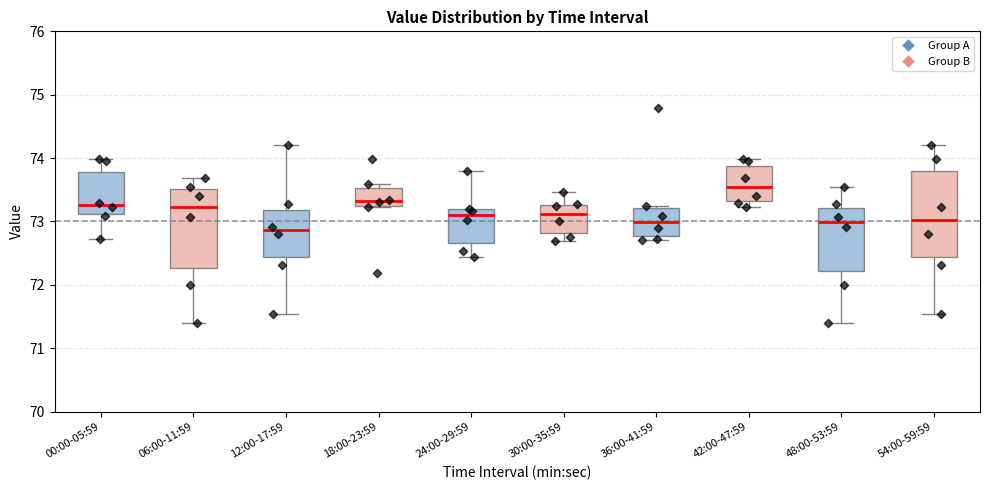

Reading left to right, read every box against the y-axis: the position of its median line, the range the box covers, and the ends of its whiskers. The values are not printed on the chart, so give them approximately, as read against the axis.

00:00-05:59: median 73.3, box 73.1 to 73.8, whiskers 72.7 to 74.0
06:00-11:59: median 73.2, box 72.3 to 73.5, whiskers 71.4 to 73.7
12:00-17:59: median 72.9, box 72.4 to 73.2, whiskers 71.5 to 74.2
18:00-23:59: median 73.3 (just above the box's lower edge), box 73.3 to 73.5, whiskers 73.2 to 73.6
24:00-29:59: median 73.1, box 72.7 to 73.2, whiskers 72.4 to 73.8
30:00-35:59: median 73.1, box 72.8 to 73.3, whiskers 72.7 to 73.5
36:00-41:59: median 73.0, box 72.8 to 73.2, whiskers 72.7 to 73.3
42:00-47:59: median 73.5, box 73.3 to 73.9, whiskers 73.2 to 74.0
48:00-53:59: median 73.0, box 72.2 to 73.2, whiskers 71.4 to 73.5
54:00-59:59: median 73.0, box 72.4 to 73.8, whiskers 71.5 to 74.2